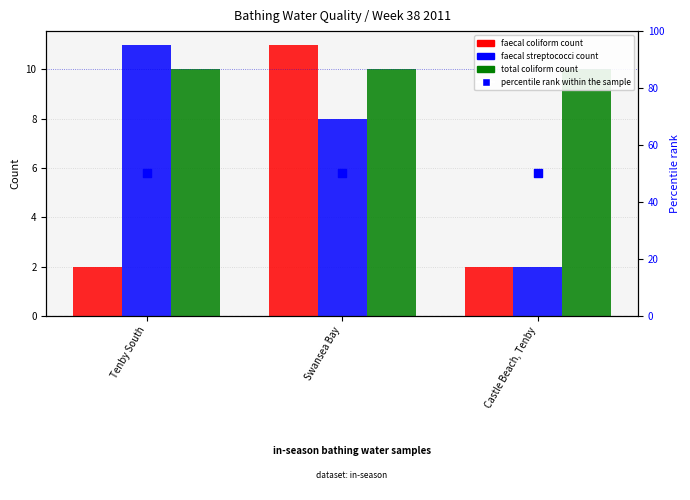

Which series contains the lowest Y value?

faecal coliform count